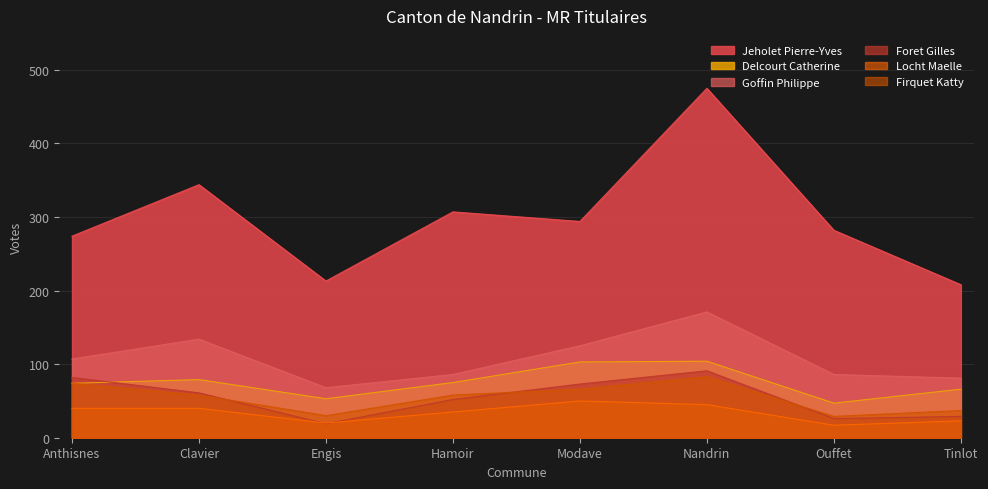

How many distinct data groups are displayed?

6